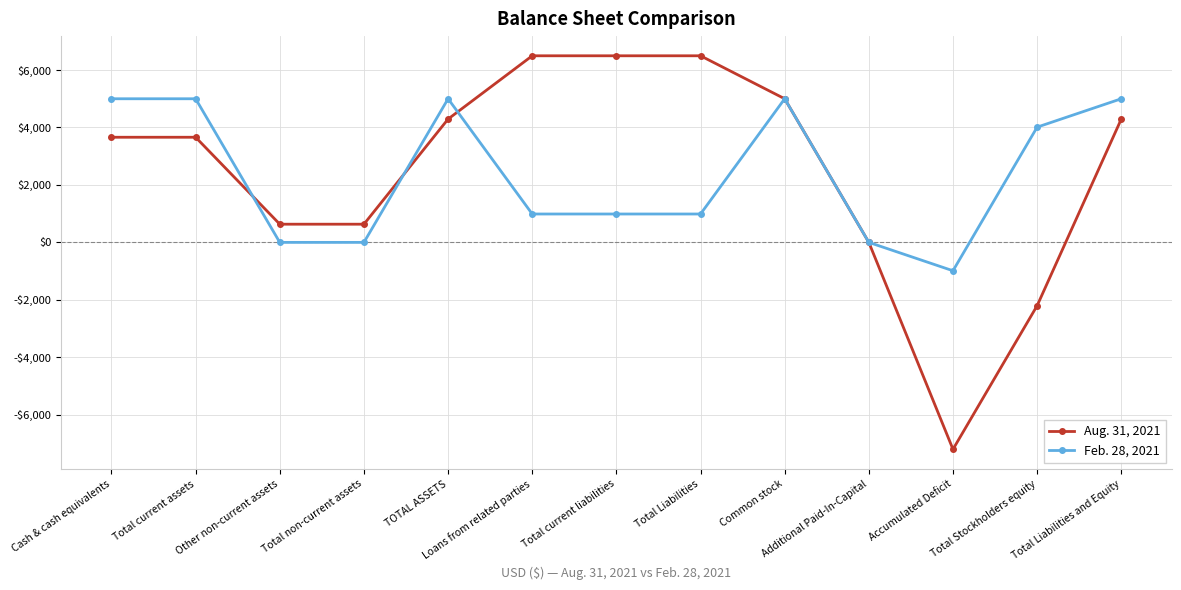

Which category has the lowest value across all series?

Accumulated Deficit